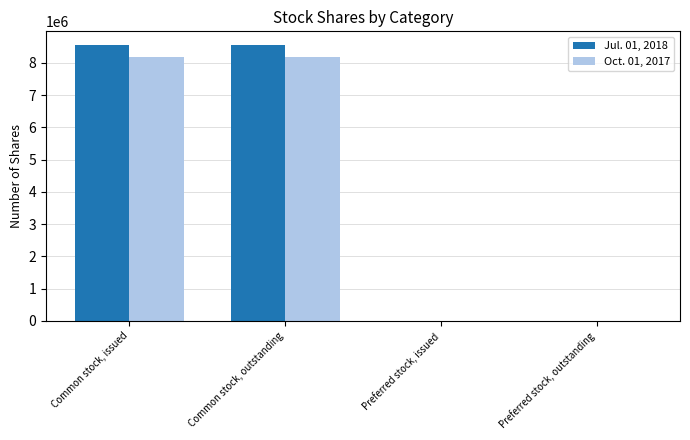

What is the total value across all series at Common stock, issued?

16736104